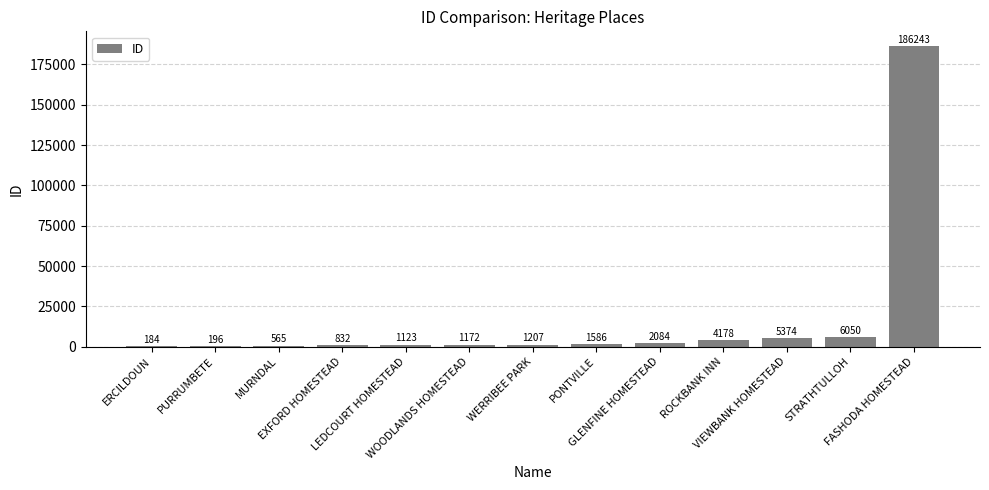

What is the sum of all values?

210794